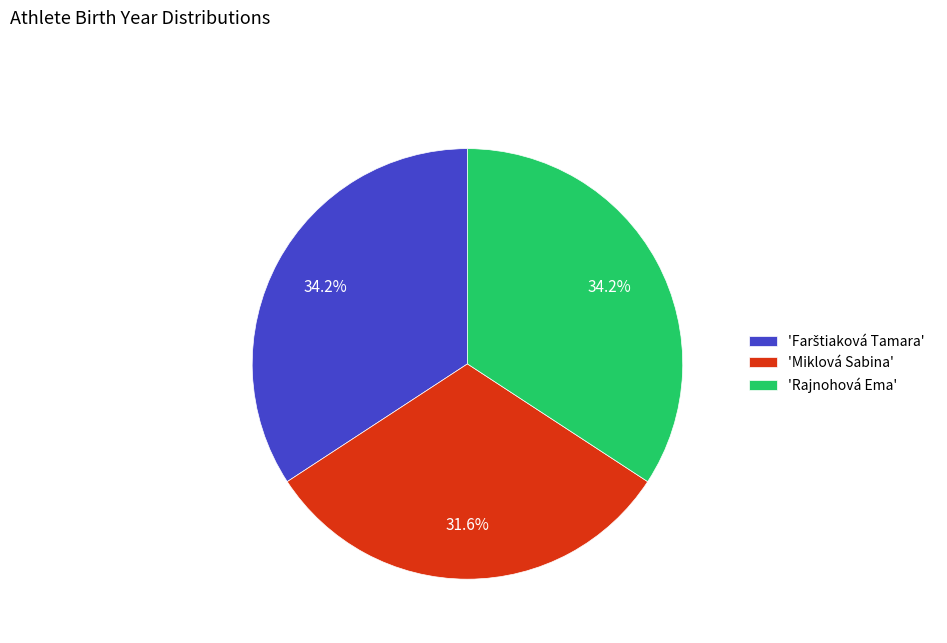

Is the sum of 'Miklová Sabina' and 'Rajnohová Ema' greater than half?

Yes